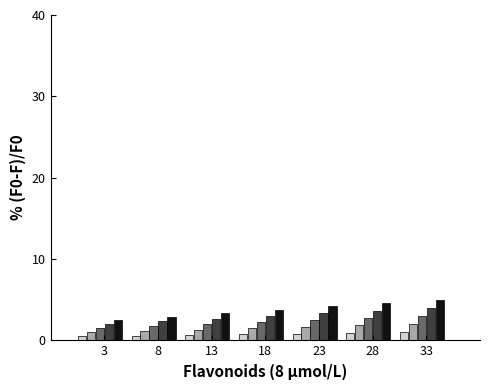

What is the maximum value shown in the chart?

5.0